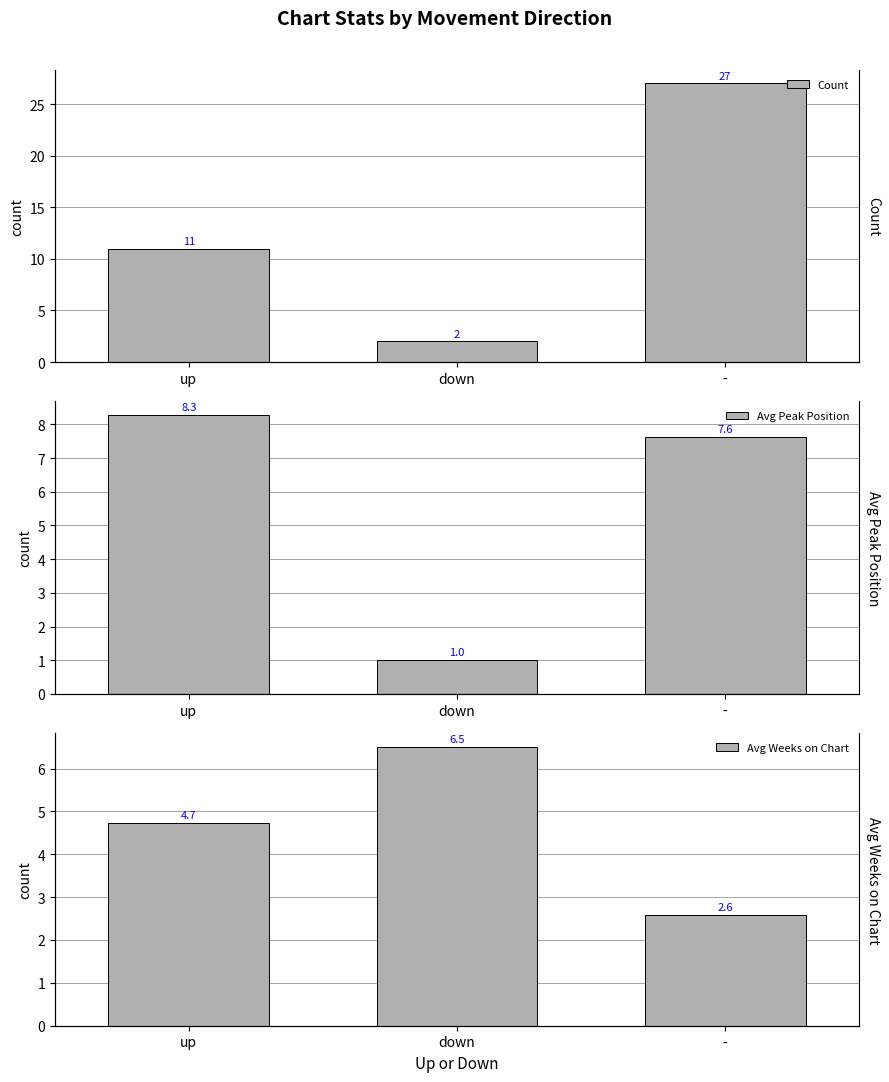

Rank the series by their maximum value, from lowest to highest.

Avg Weeks on Chart, Avg Peak Position, Count